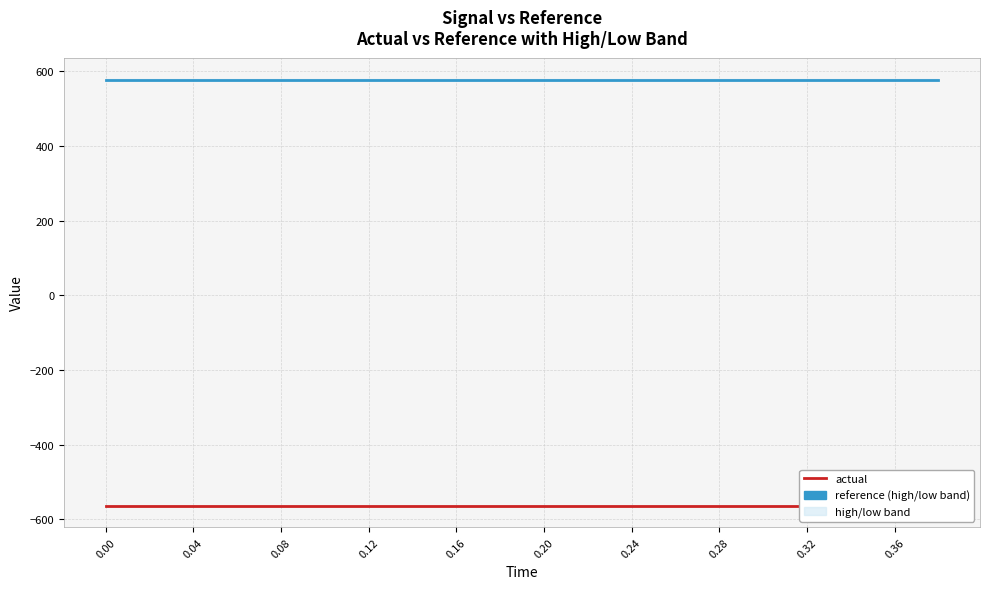

True or false: actual and reference cross at least once.

False